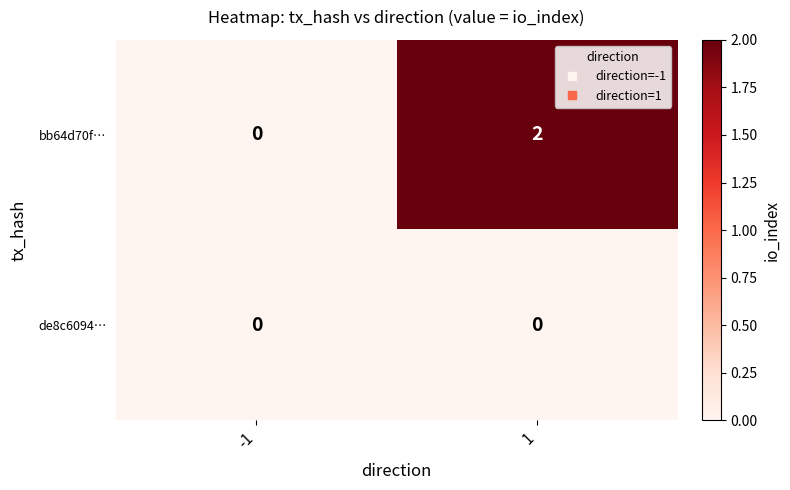

Which series has the widest spread of values?

bb64d70f…